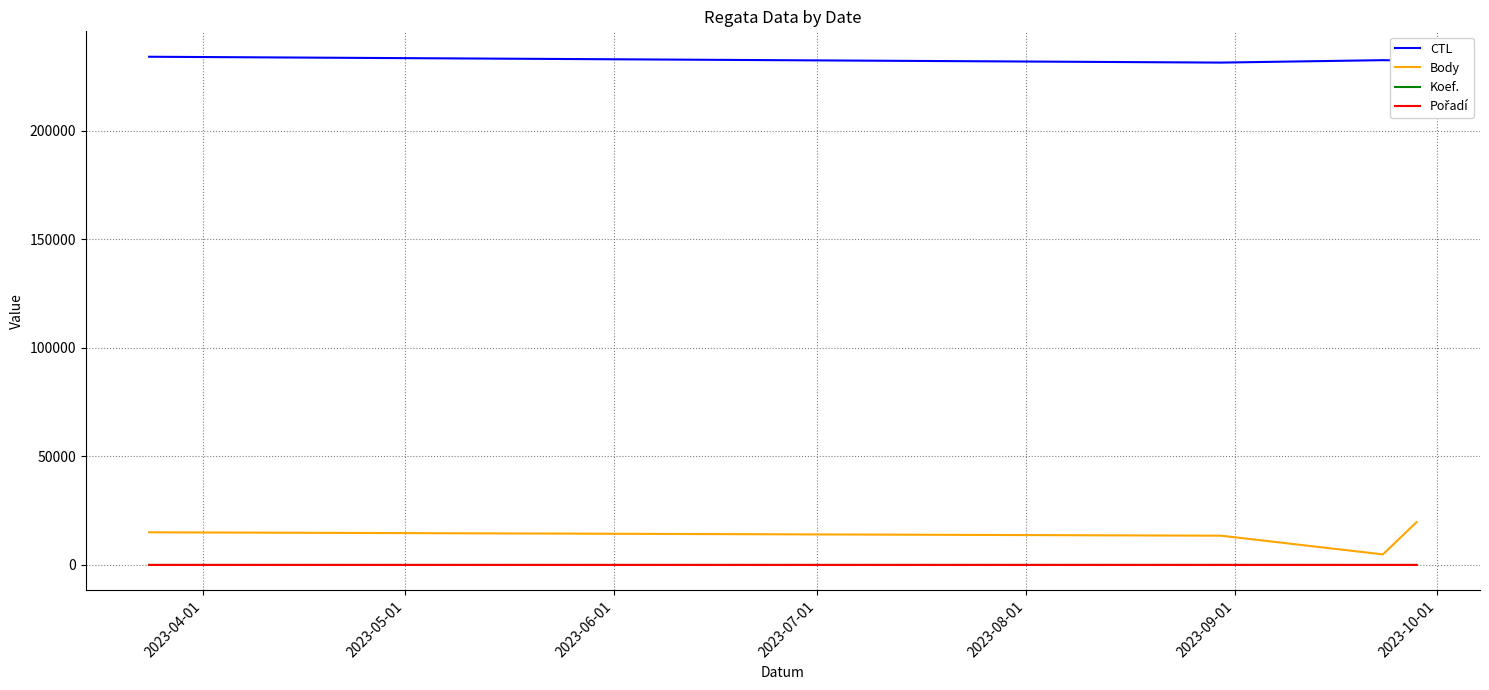

True or false: CTL and Body intersect in this chart.

False